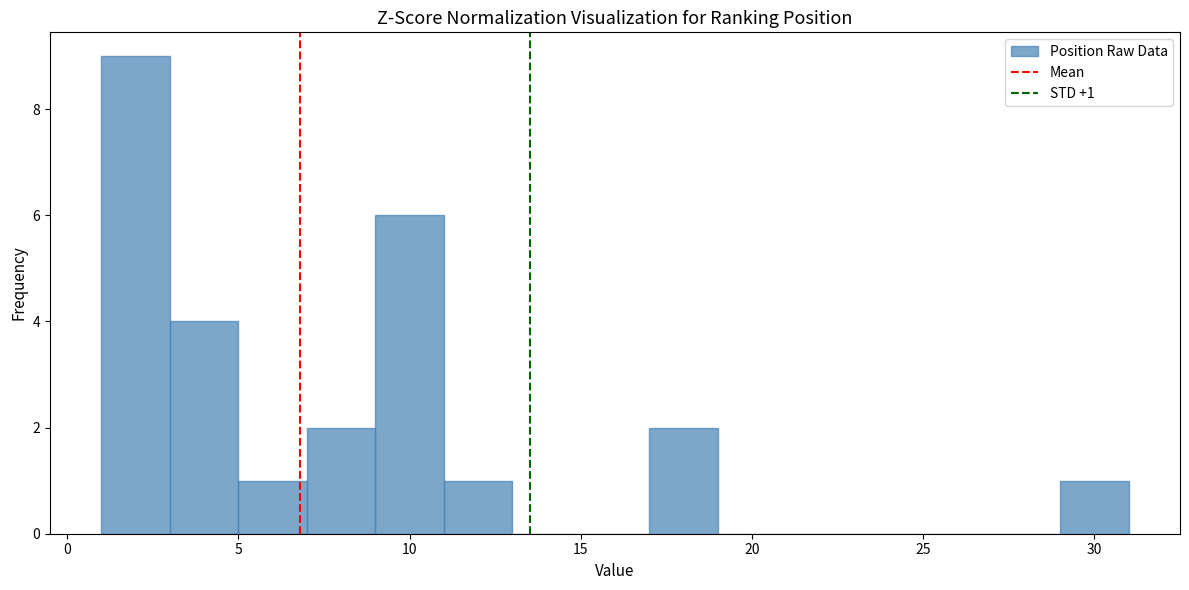

Which range on the x-axis has the tallest bar?

1 to 3